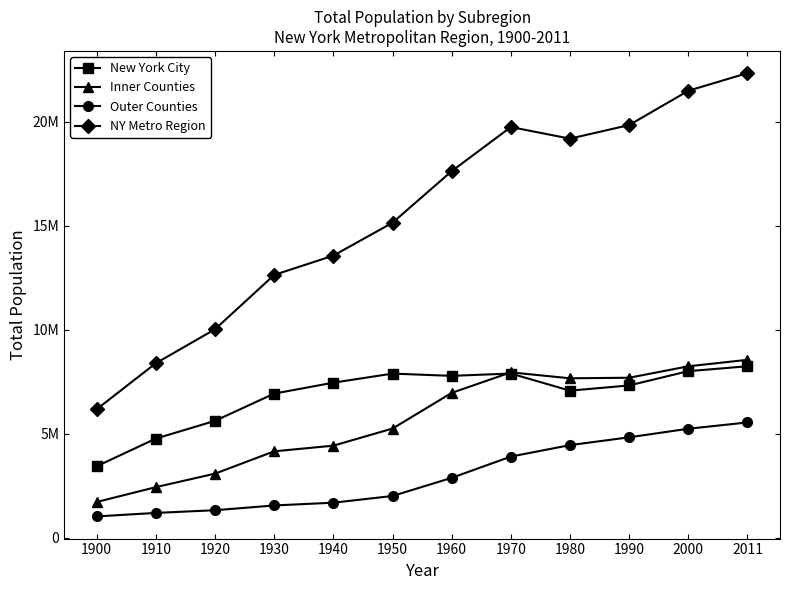

The Outer Counties series shows 2206631 at 1990. True or false?

False